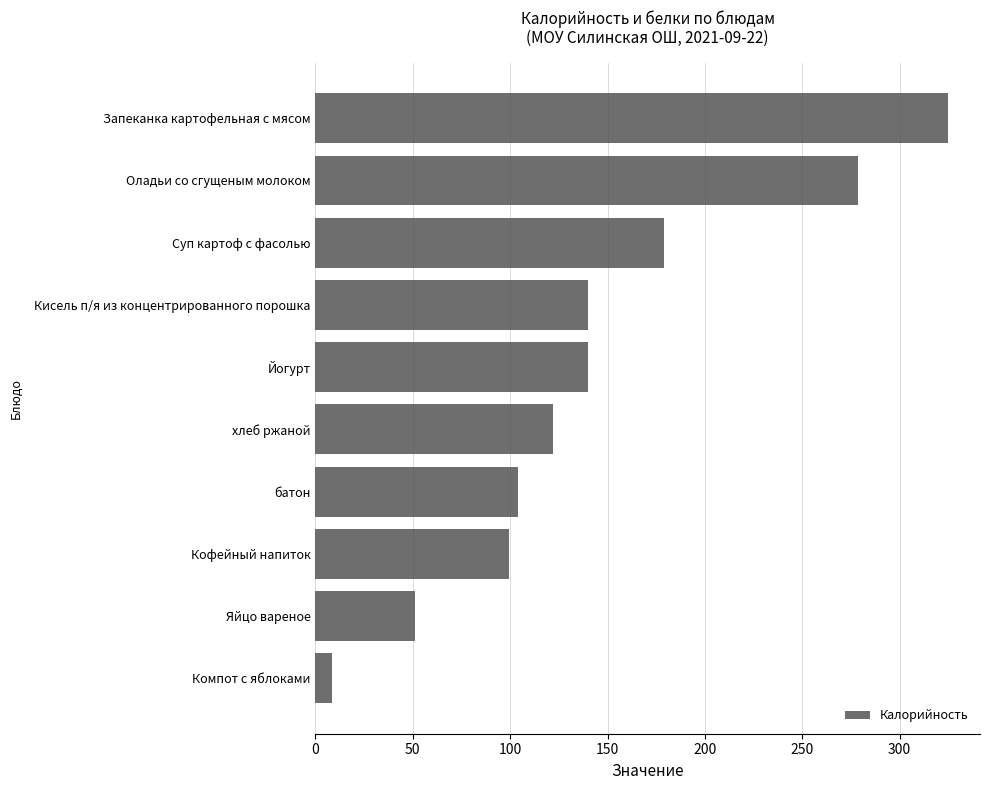

How many categories are shown in the chart?

10